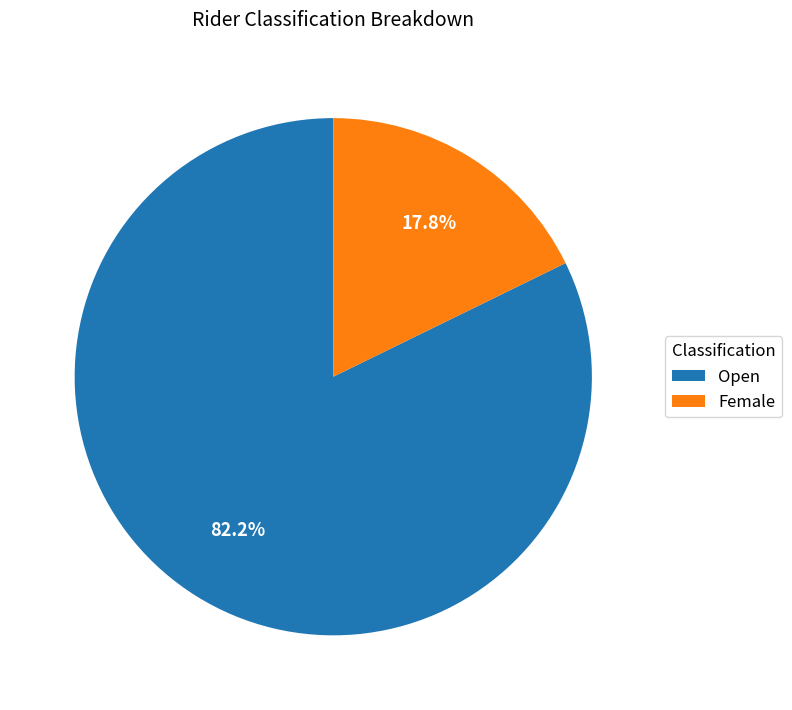

To the nearest percent, what is the combined percentage of Female and Open?

100%